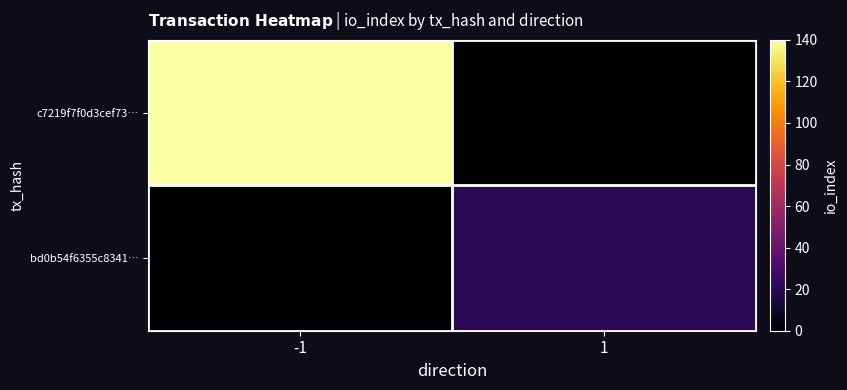

Which series has the largest range (max minus min)?

c7219f7f0d3cef73…